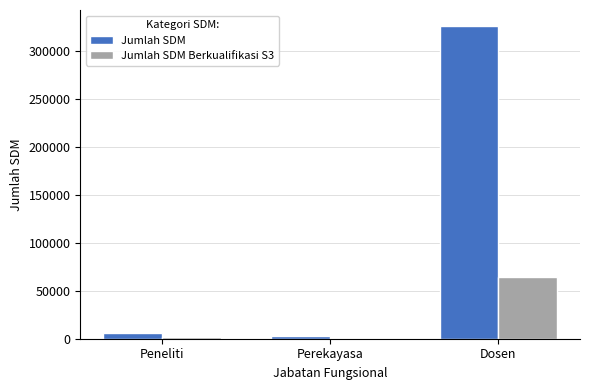

Reading left to right, transcribe all the data shown in this chart.

Jumlah SDM: Peneliti=5616	Perekayasa=2343	Dosen=326554
Jumlah SDM Berkualifikasi S3: Peneliti=1759	Perekayasa=214	Dosen=64339